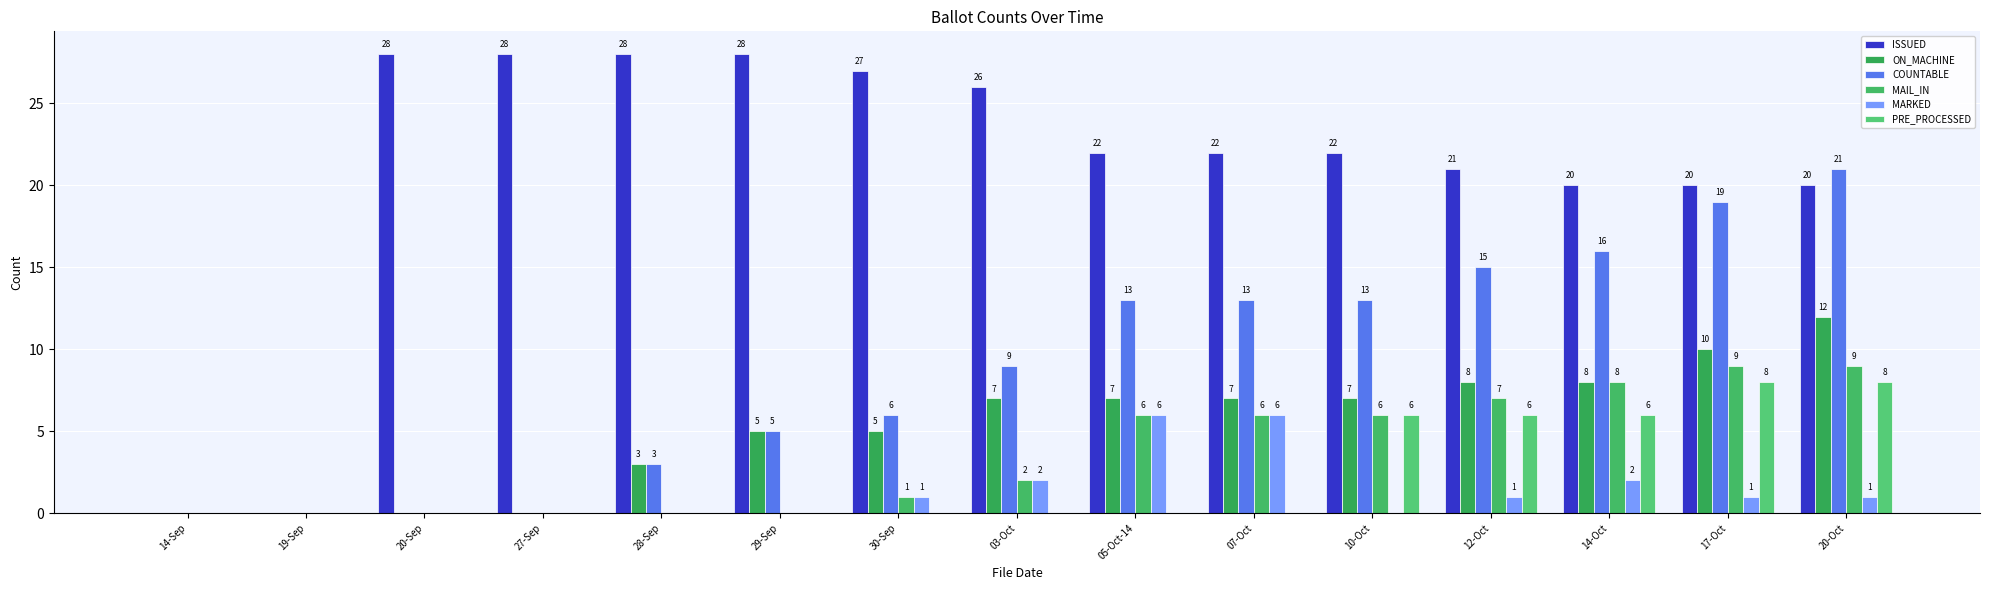

How many positive values does the ON_MACHINE series have?

11